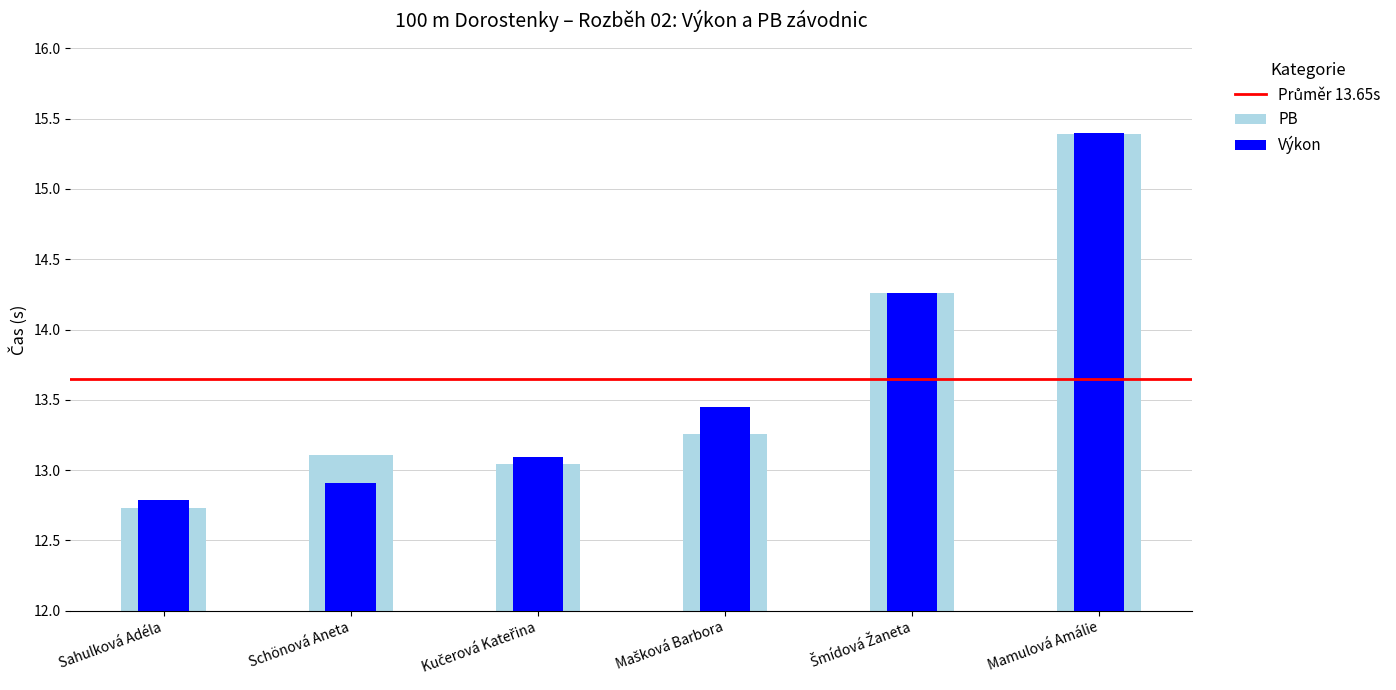

At how many categories does at least one series exceed 12?

6